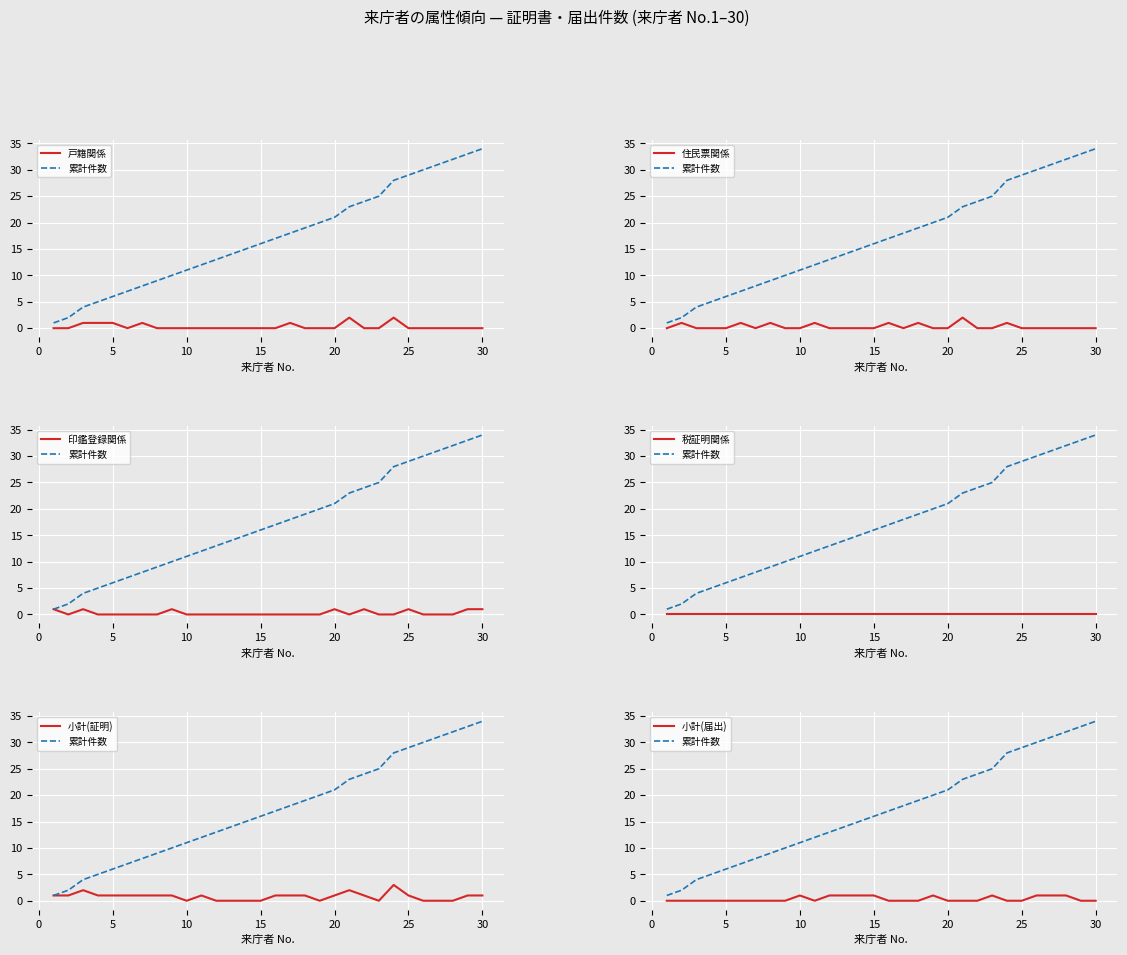

Does the chart display data point markers on the line(s)?

No